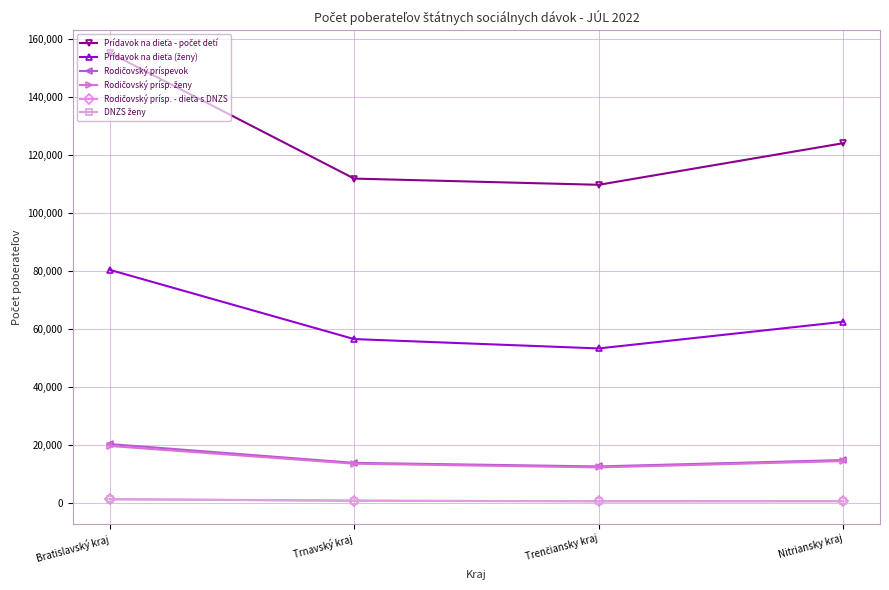

What is the maximum value shown in the chart?

155252